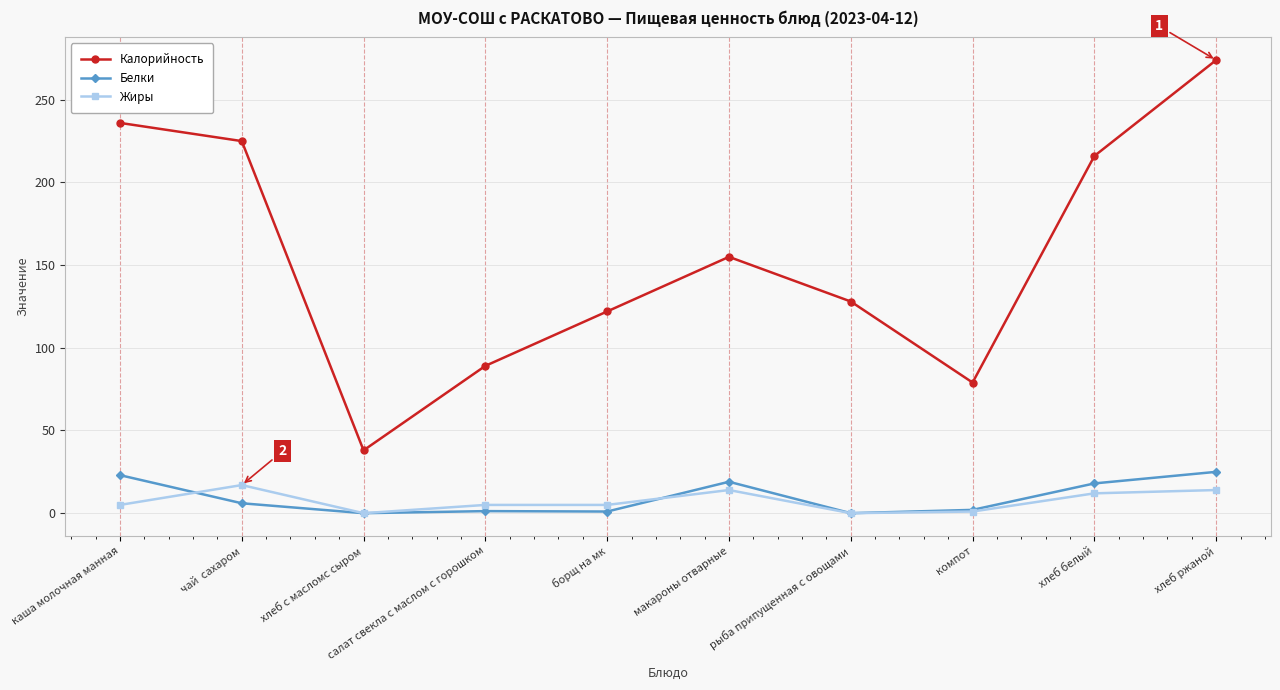

True or false: Белки and Калорийность intersect in this chart.

False